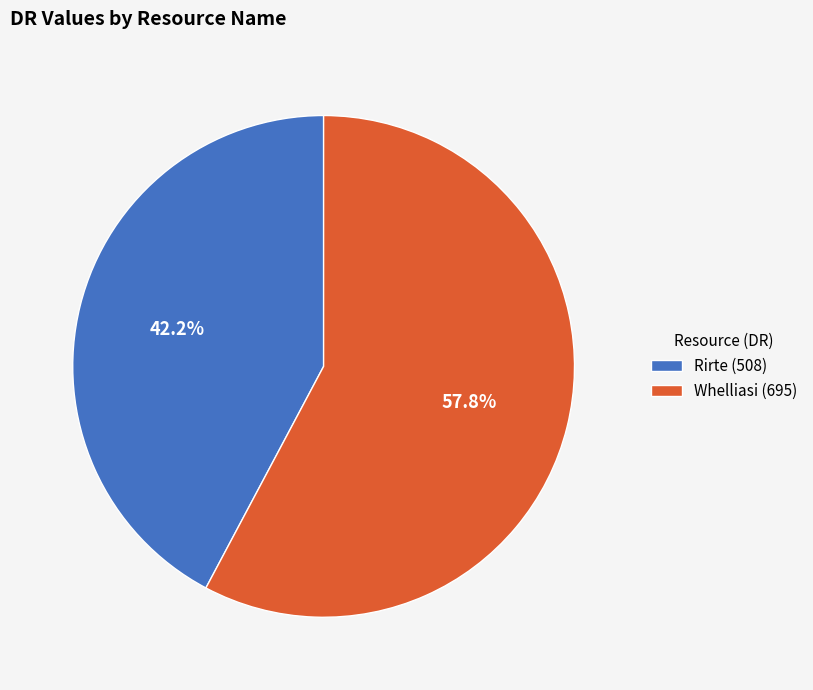

Do Whelliasi and Rirte together represent more than half of the pie?

Yes